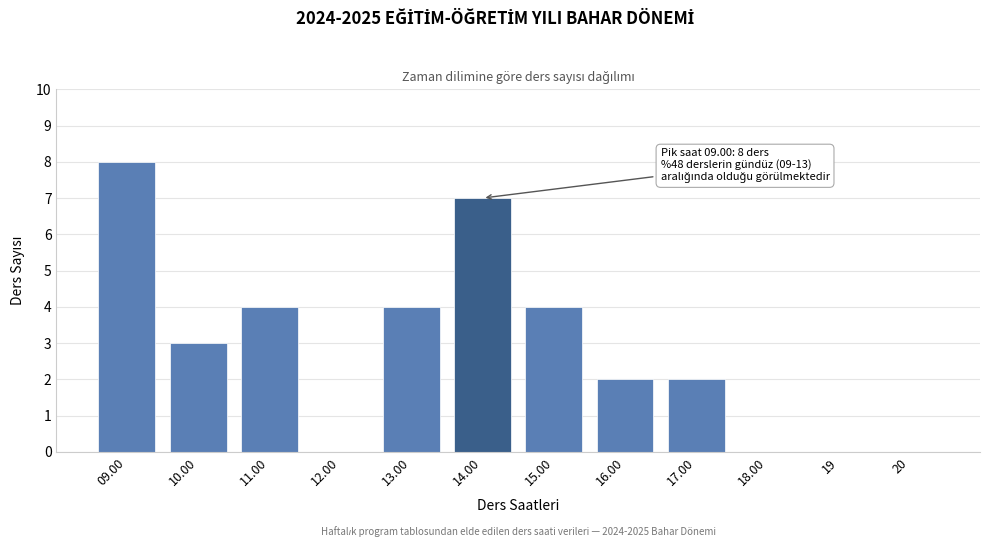

Reading left to right, extract all data points from this chart.

09.00=8	10.00=3	11.00=4	12.00=0	13.00=4	14.00=7	15.00=4	16.00=2	17.00=2	18.00=0	19=0	20=0